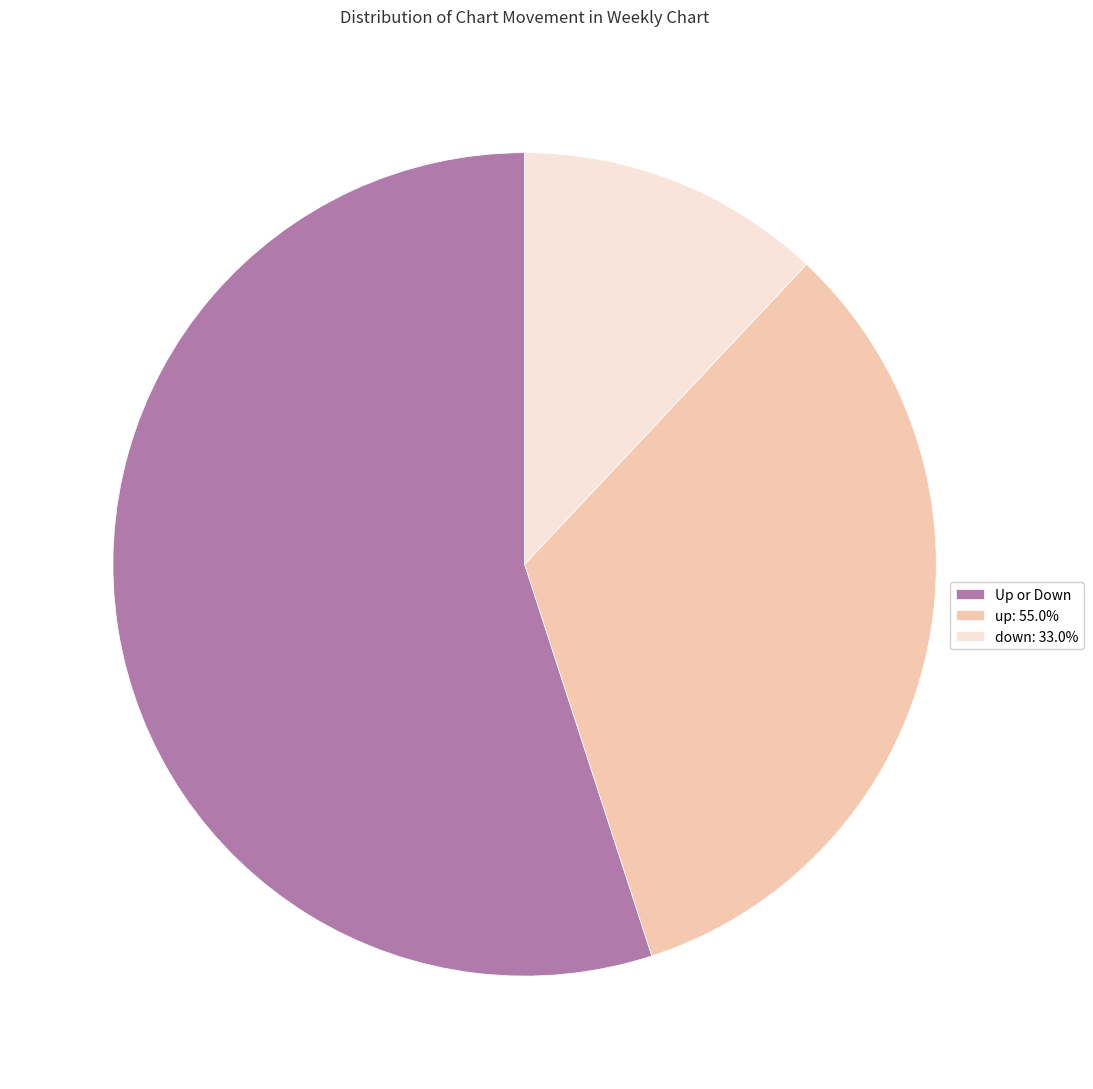

What is the largest slice in the pie chart?

Up or Down